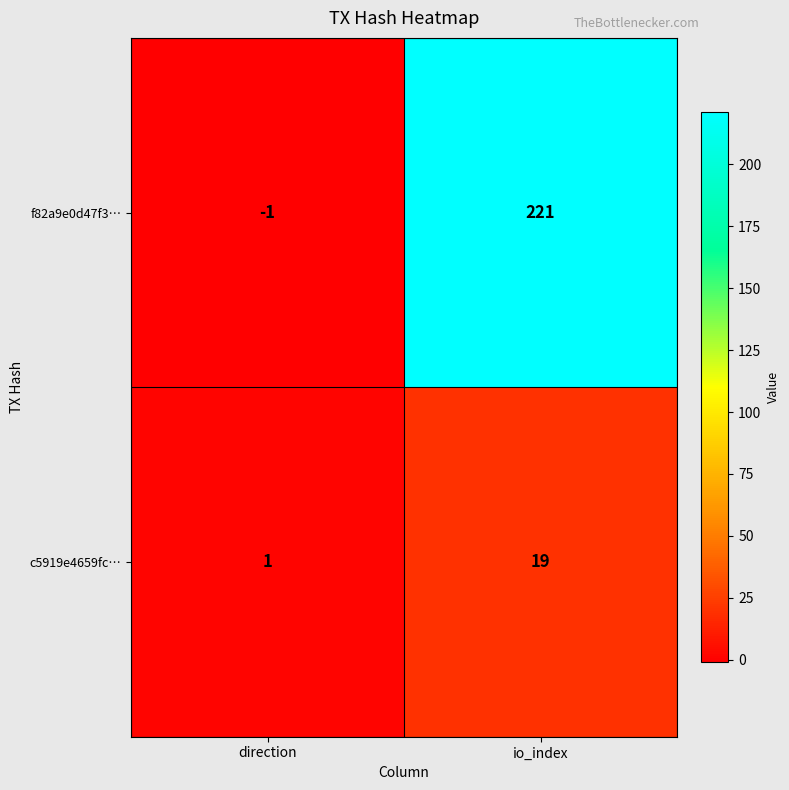

How many categories are shown in the chart?

2